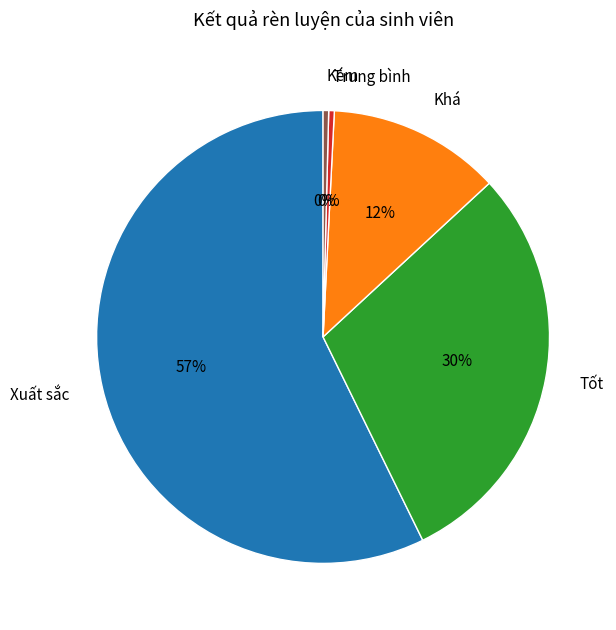

Combined, do Trung bình and Kém account for over 50%?

No